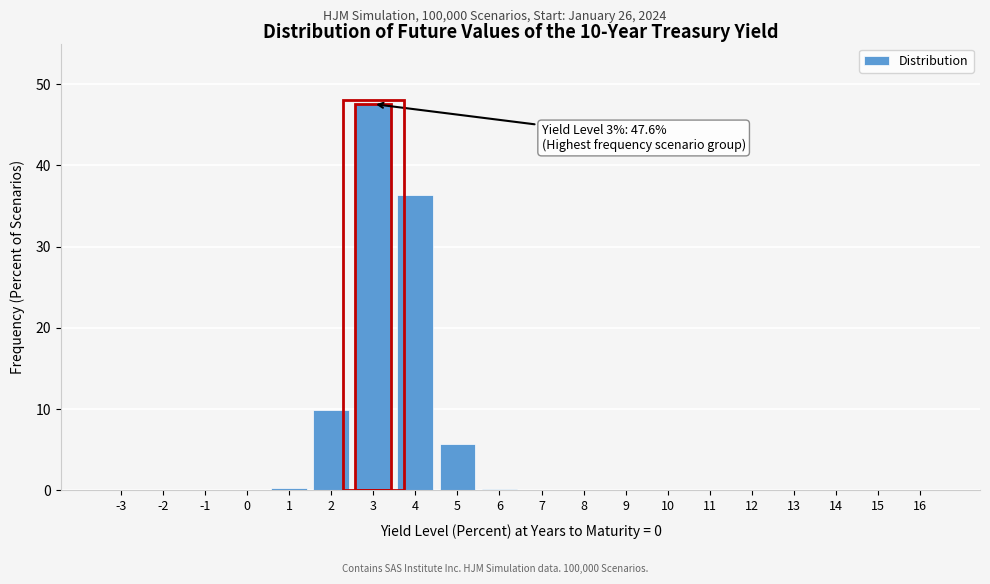

What is the sum of all values?

100.0